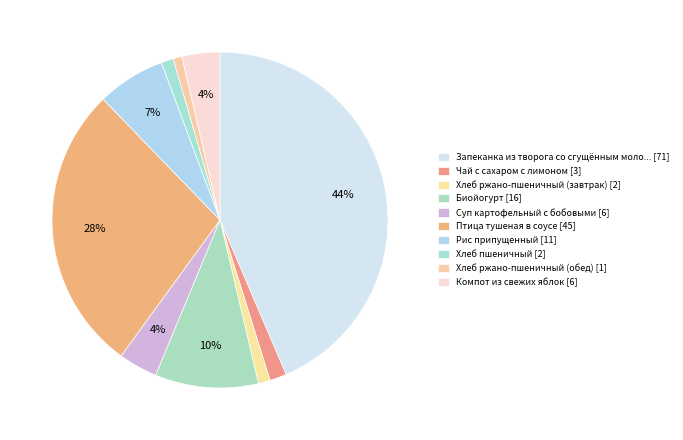

Rank the categories by value from lowest to highest.

Хлеб ржано-пшеничный (обед), Хлеб ржано-пшеничный (завтрак), Хлеб пшеничный, Чай с сахаром с лимоном, Компот из свежих яблок, Суп картофельный с бобовыми, Рис припущенный, Биойогурт, Птица тушеная в соусе, Запеканка из творога со сгущённым молоком